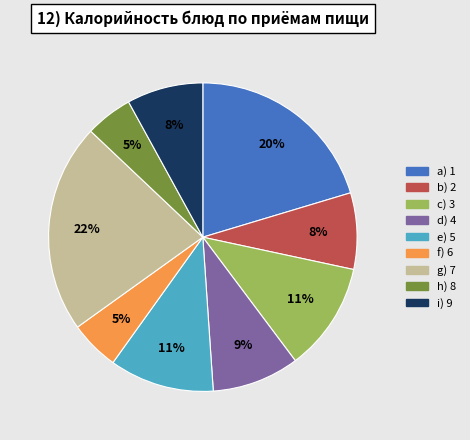

To the nearest percent, what is the difference between the largest and smallest slice percentages?

17%